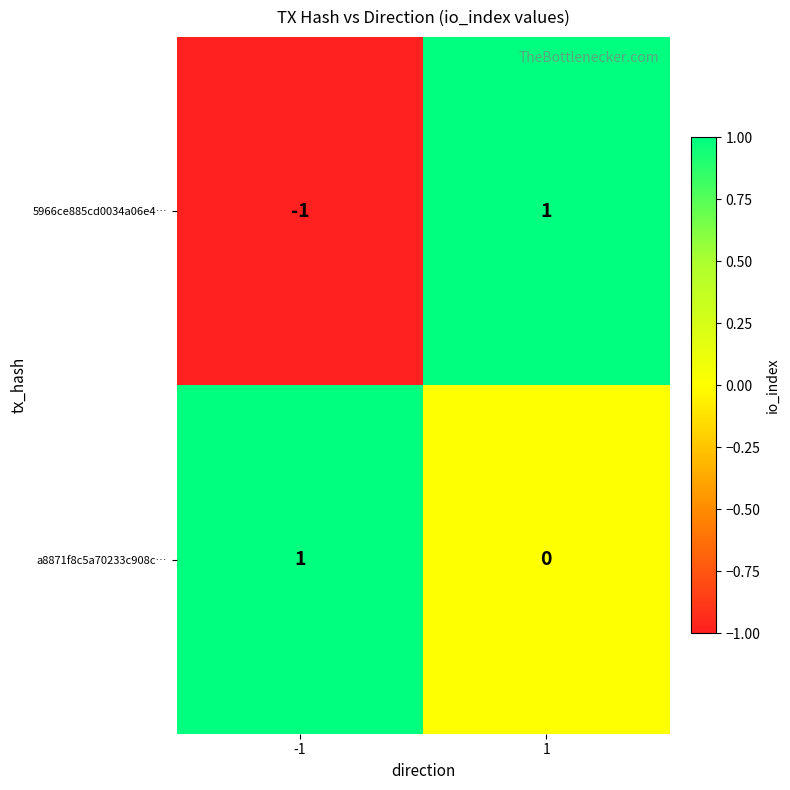

Rank the series at -1 from highest to lowest value.

a8871f8c5a70233c908c…, 5966ce885cd0034a06e4…